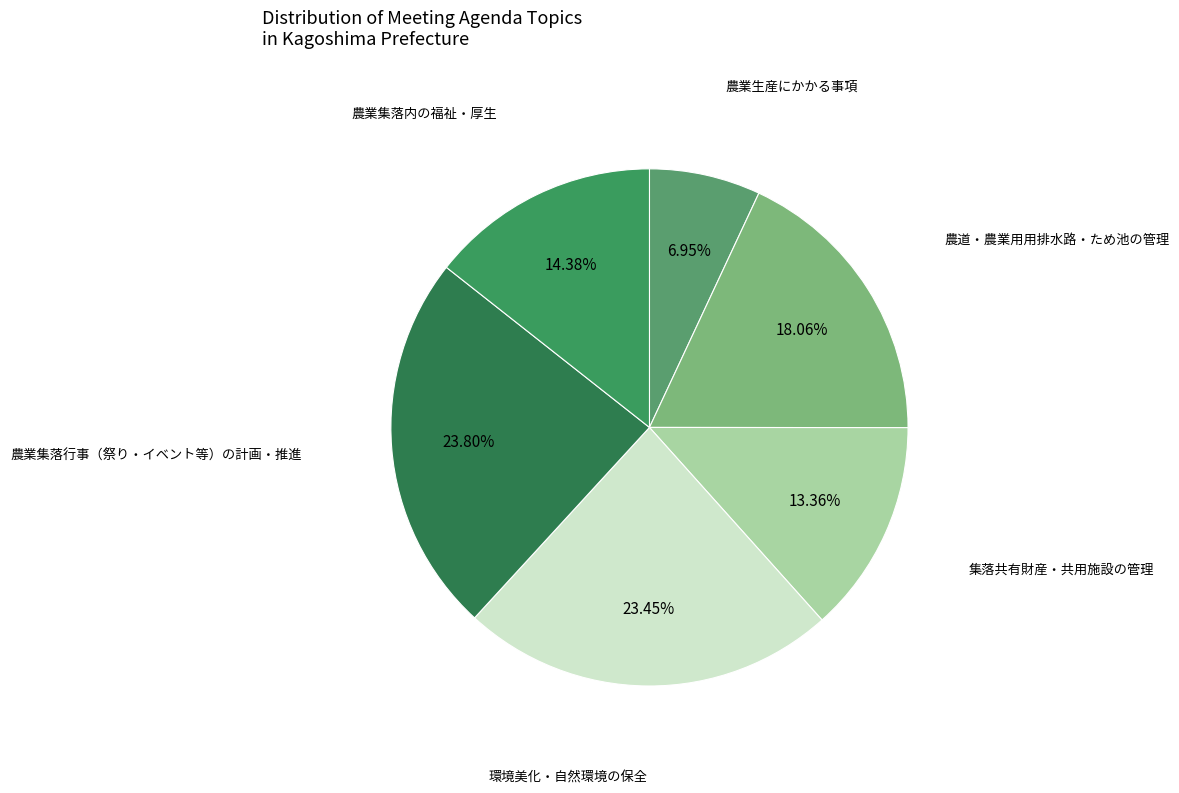

To the nearest percent, what percentage of the pie is 集落共有財産・共用施設の管理?

13%